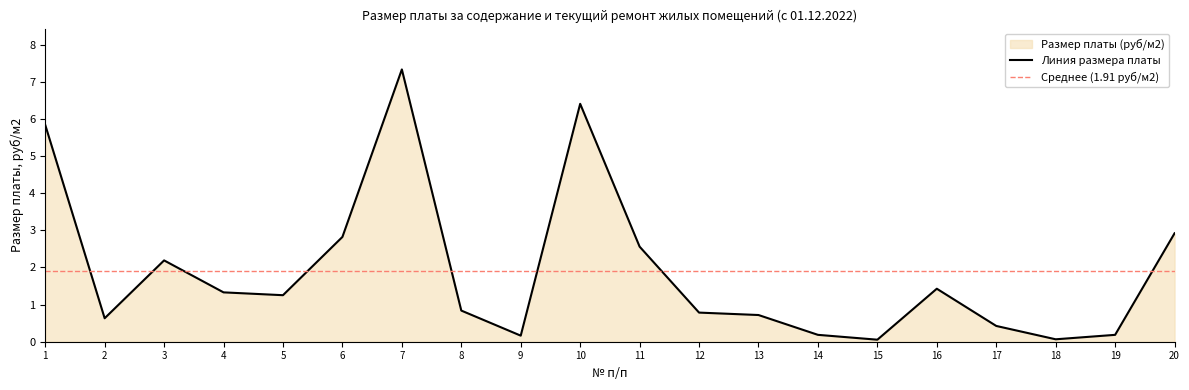

Rank the categories by value from lowest to highest.

15, 18, 9, 14, 19, 17, 2, 13, 12, 8, 5, 4, 16, 3, 11, 6, 20, 1, 10, 7